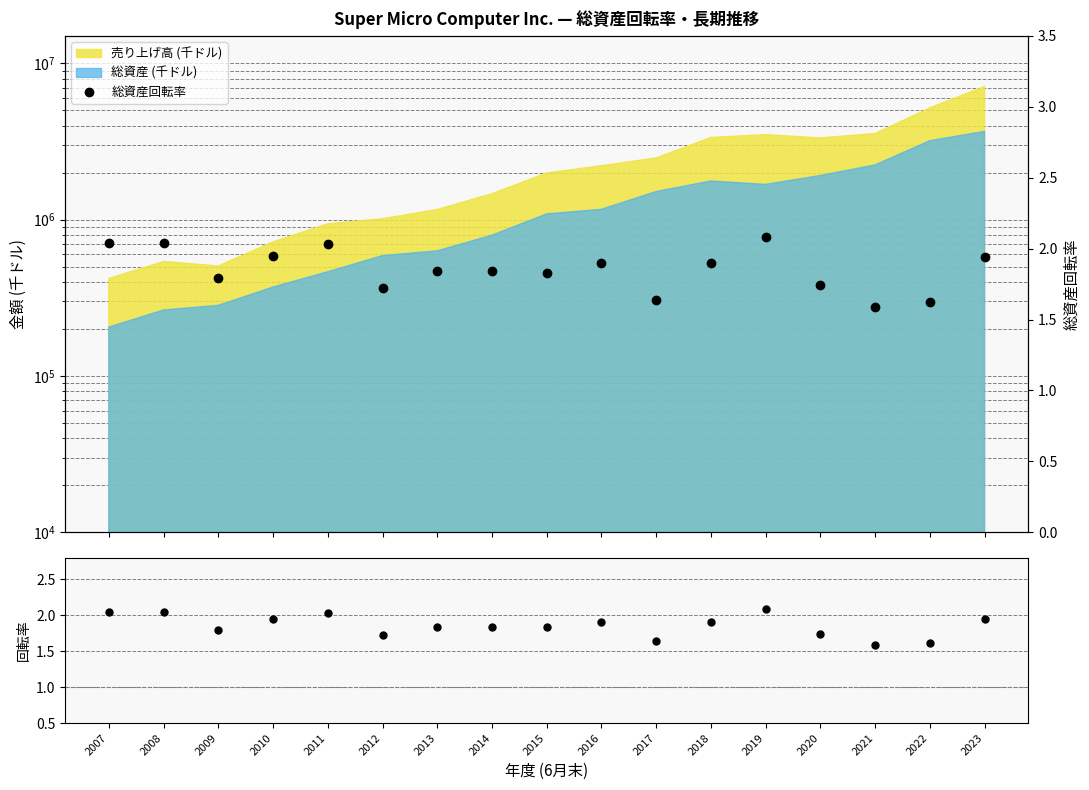

Reading left to right, list all the values displayed in this chart.

2.0	2.0	1.8	1.9	2.0	1.7	1.8	1.8	1.8	1.9	1.6	1.9	2.1	1.7	1.6	1.6	1.9